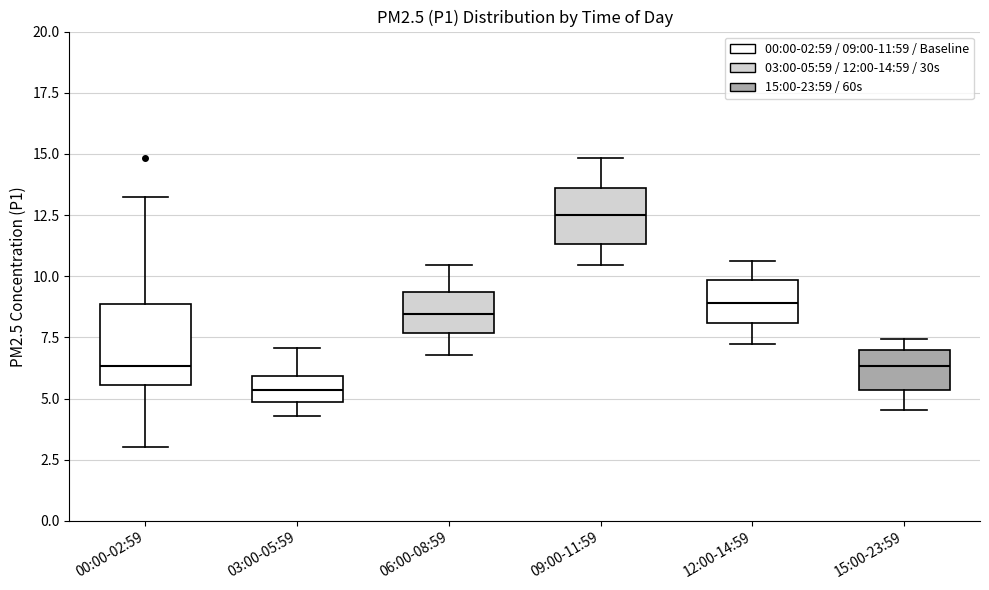

Reading left to right, read every box against the y-axis: the position of its median line, the range the box covers, and the ends of its whiskers. The values are not printed on the chart, so give them approximately, as read against the axis.

00:00-02:59: median 6.5, box 5.5 to 9.0, whiskers 3.0 to 13.0
03:00-05:59: median 5.5, box 5.0 to 6.0, whiskers 4.5 to 7.0
06:00-08:59: median 8.5, box 7.5 to 9.5, whiskers 7.0 to 10.5
09:00-11:59: median 12.5, box 11.5 to 13.5, whiskers 10.5 to 15.0
12:00-14:59: median 9.0, box 8.0 to 10.0, whiskers 7.5 to 10.5
15:00-23:59: median 6.5, box 5.5 to 7.0, whiskers 4.5 to 7.5